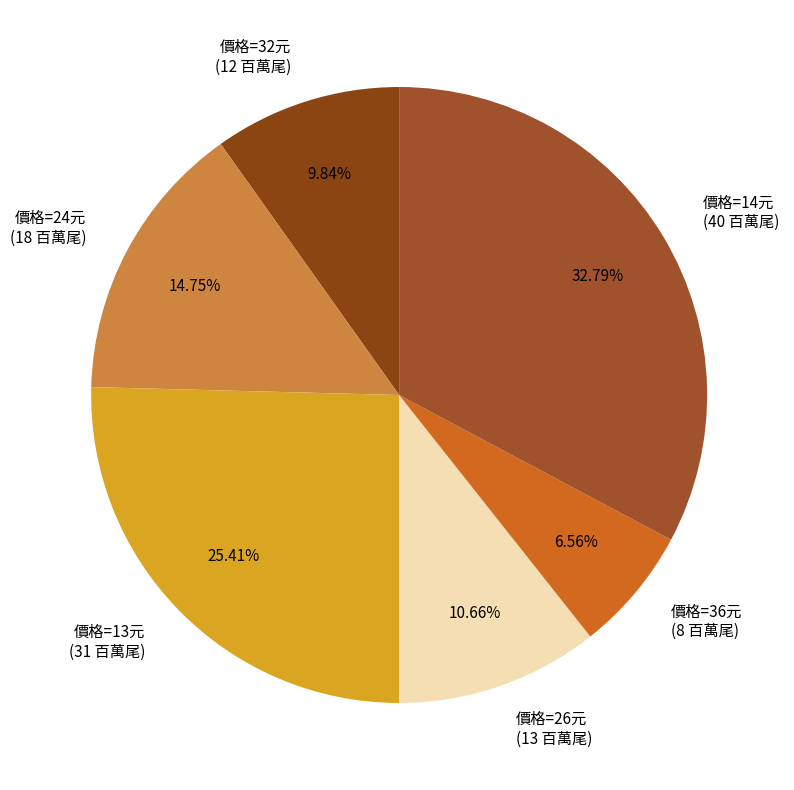

Does any single category account for the majority?

No